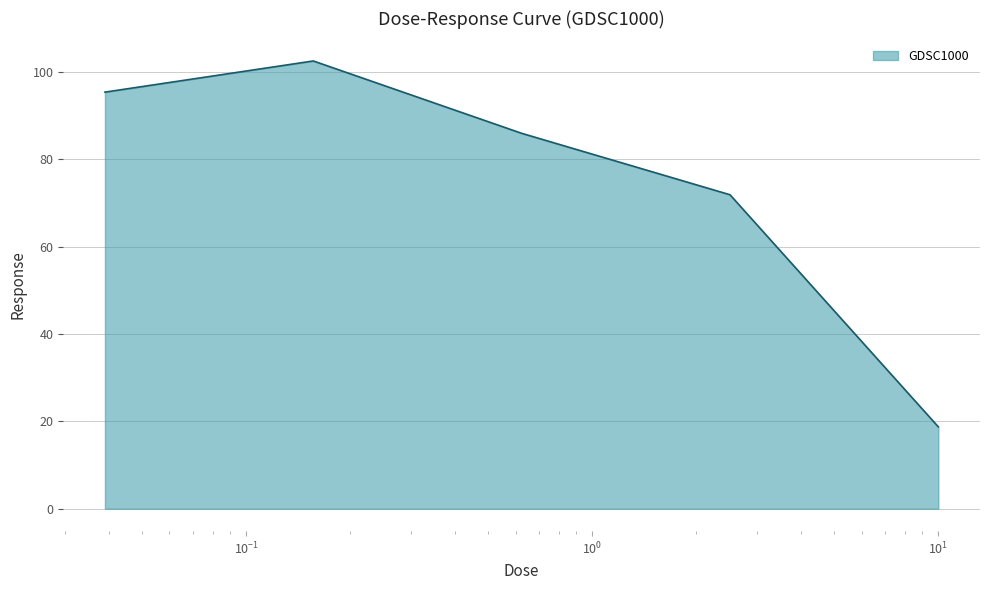

What is the greatest value displayed?

102.5